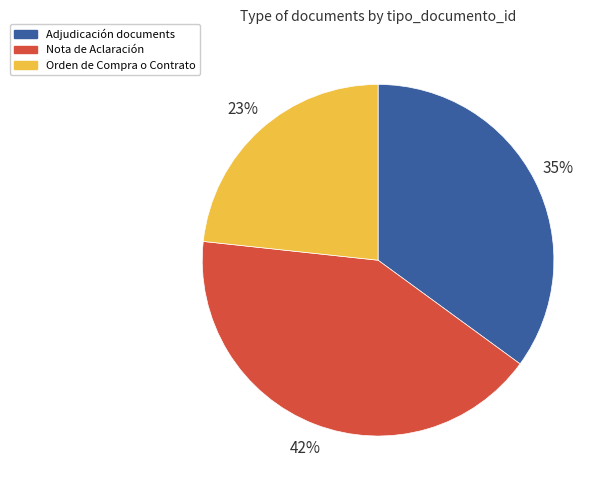

What is the smallest slice in the pie chart?

Orden de Compra o Contrato